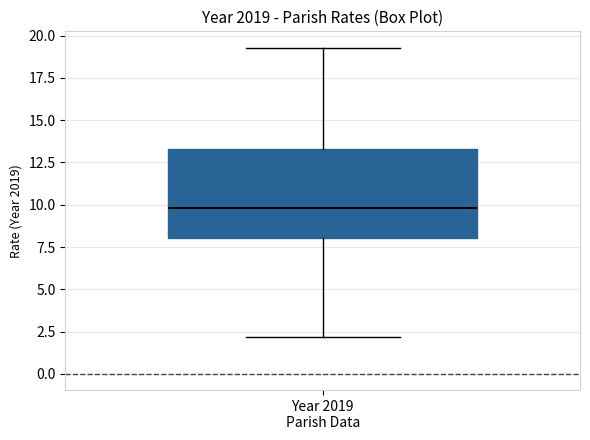

Transcribe this box plot: give where the median line is, the range the box spans, and where the two whiskers end, as read against the y-axis. The values are not printed on the chart, so give them approximately, as read against the axis.

median 10.0, box 8.0 to 13.5, whiskers 2.0 to 19.5